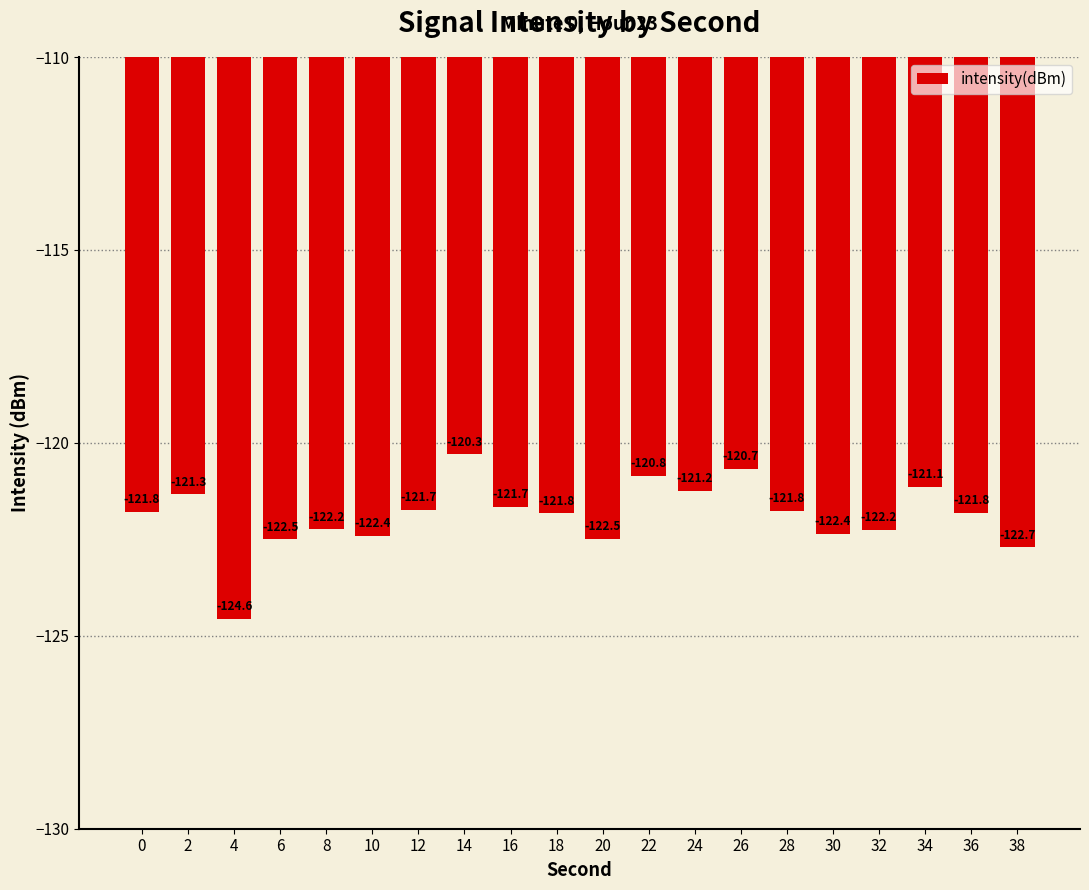

Count the number of data series in this chart.

1